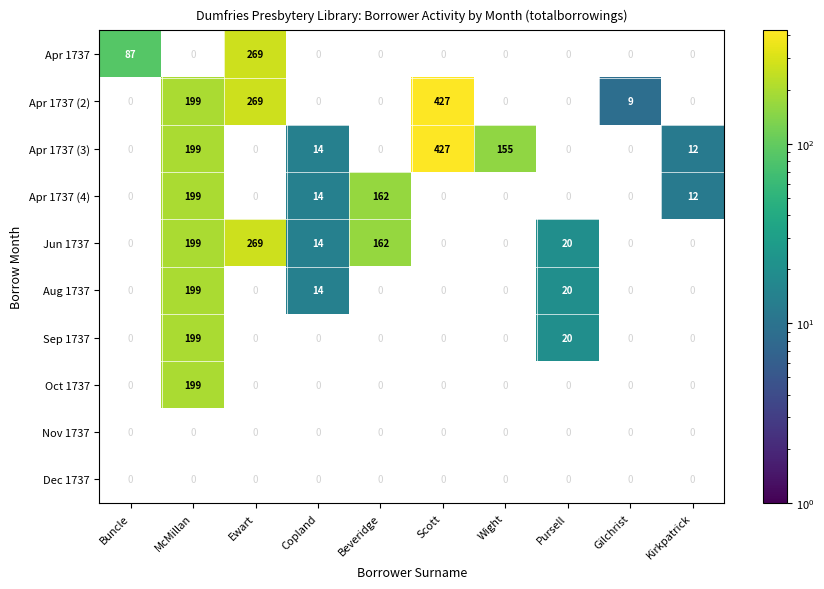

Is it true that Apr 1737 (4) equals 162 at Beveridge?

True